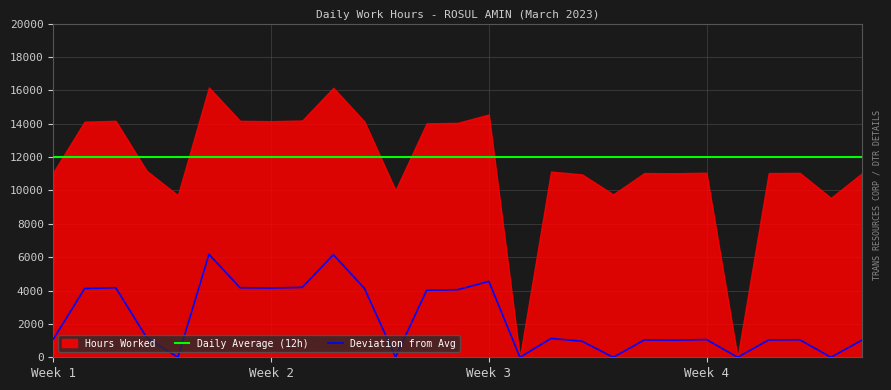

What is the sum of all Daily Average (12h) values?

324000.0